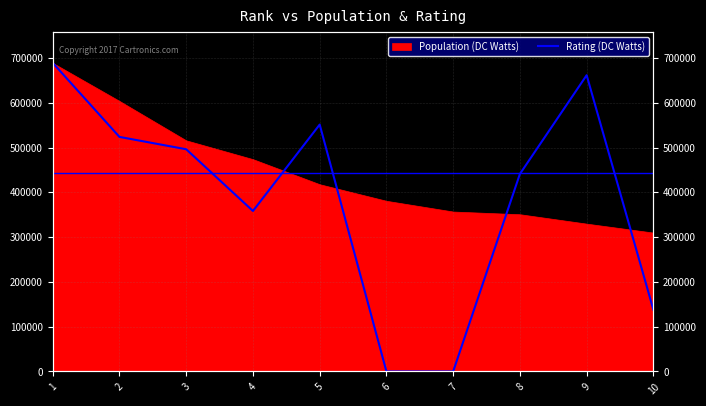

Which category has the highest value across all series?

1